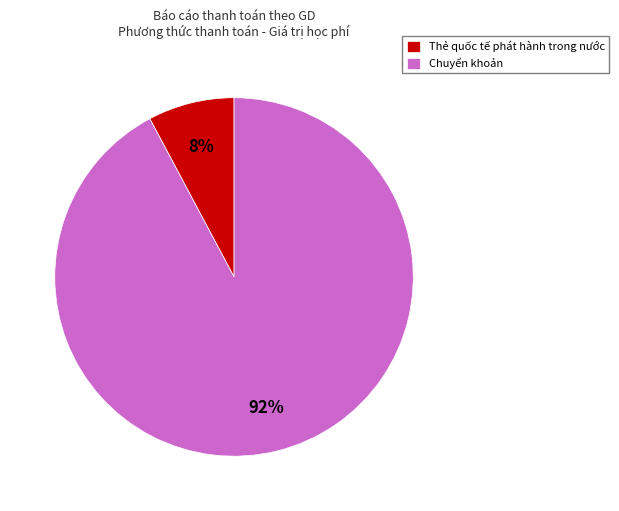

Which has a higher value, Chuyển khoản or Thẻ quốc tế phát hành trong nước?

Chuyển khoản